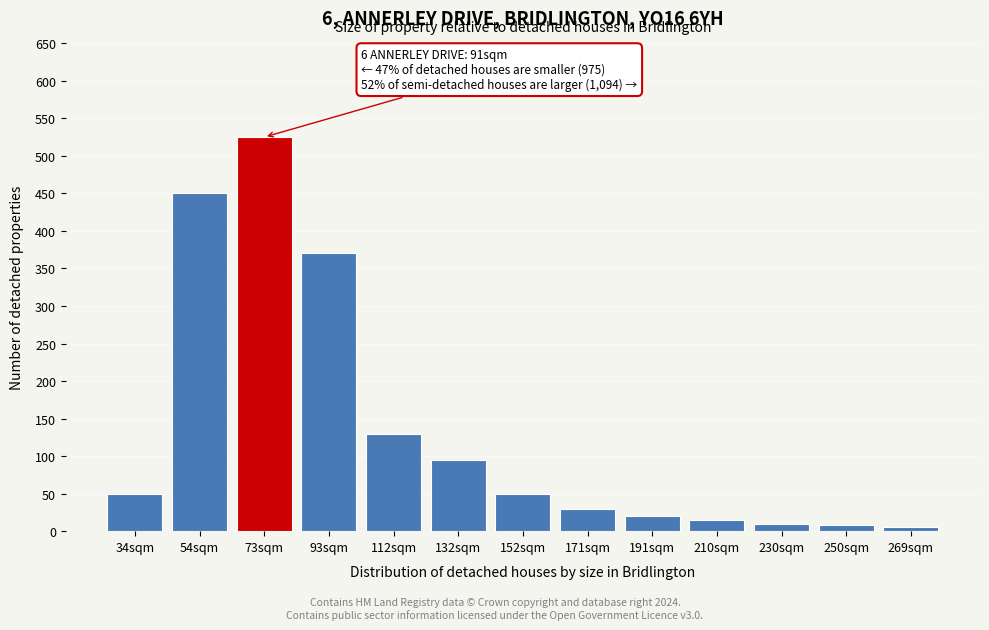

Is it true that the value at 152sqm is 50?

True